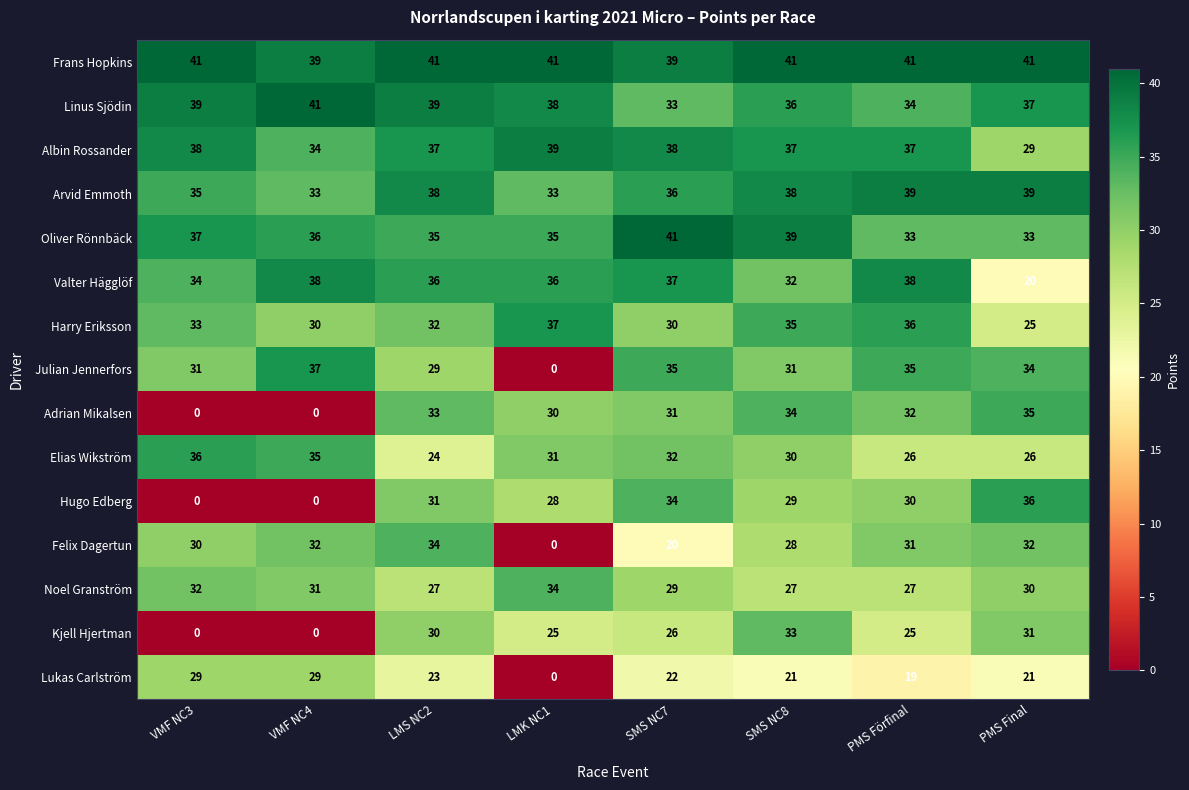

Which series changed the most between VMF NC3 and PMS Final?

Hugo Edberg